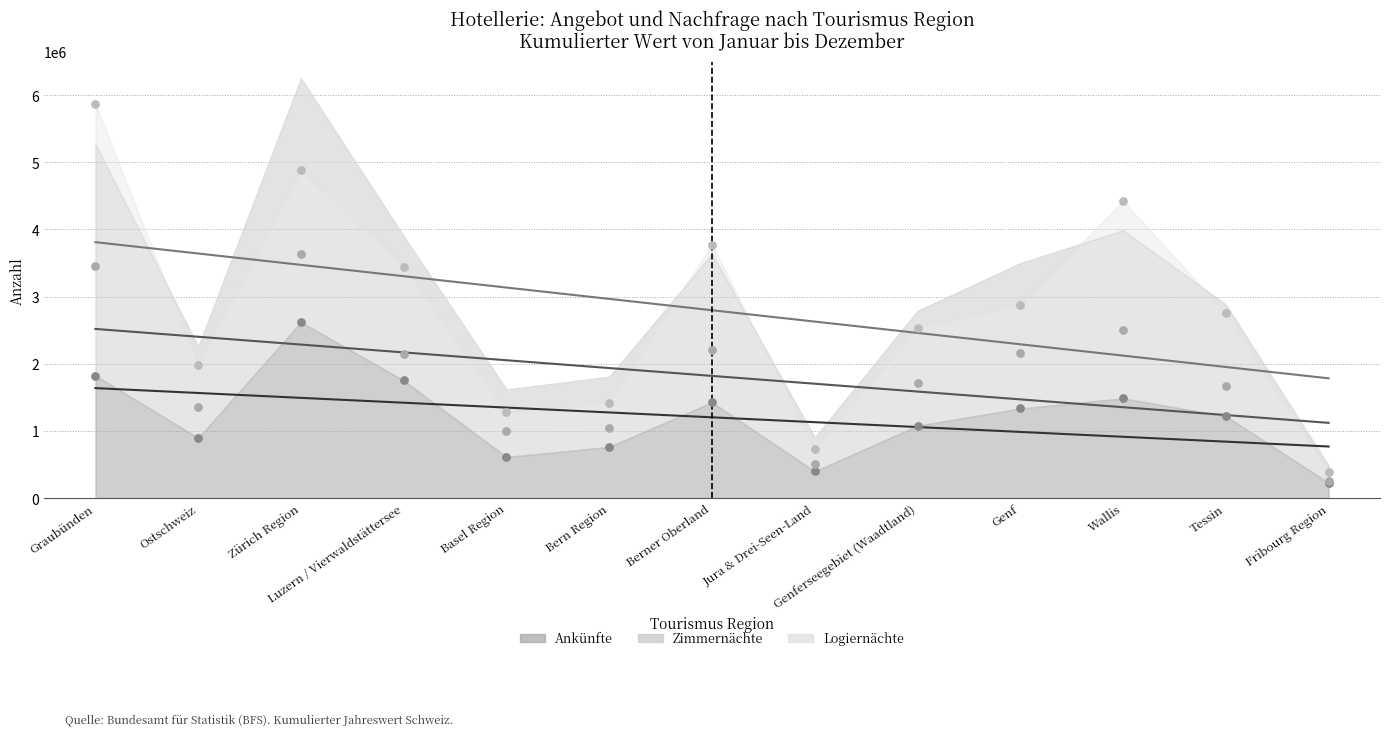

What is the total value across all series at Zürich Region?

11132039